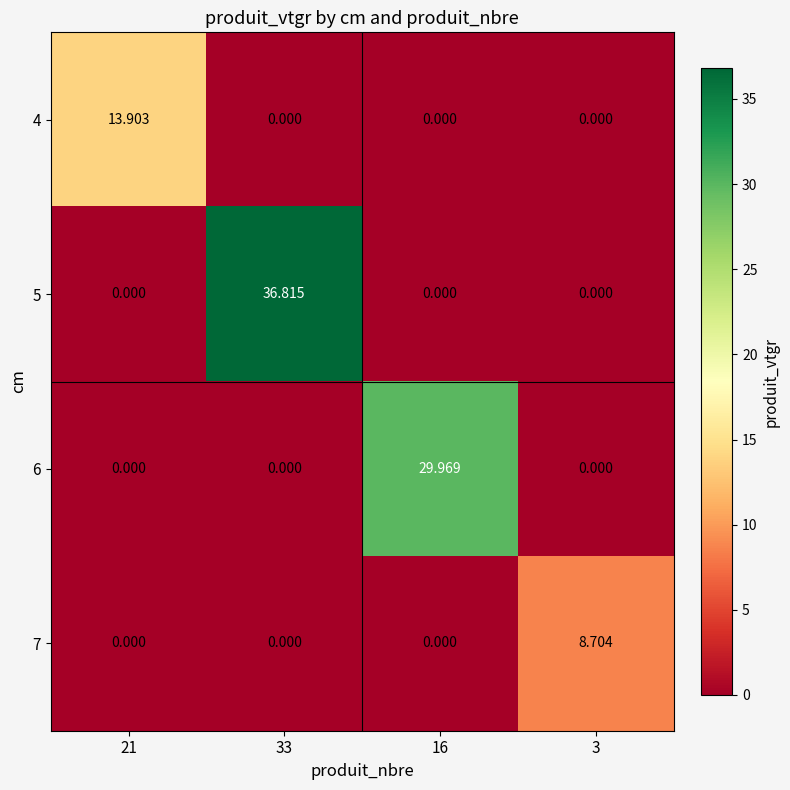

Reading left to right, extract all data points from this chart.

4: 21=13.9	33=0.0	16=0.0	3=0.0
5: 21=0.0	33=36.8	16=0.0	3=0.0
6: 21=0.0	33=0.0	16=30.0	3=0.0
7: 21=0.0	33=0.0	16=0.0	3=8.7